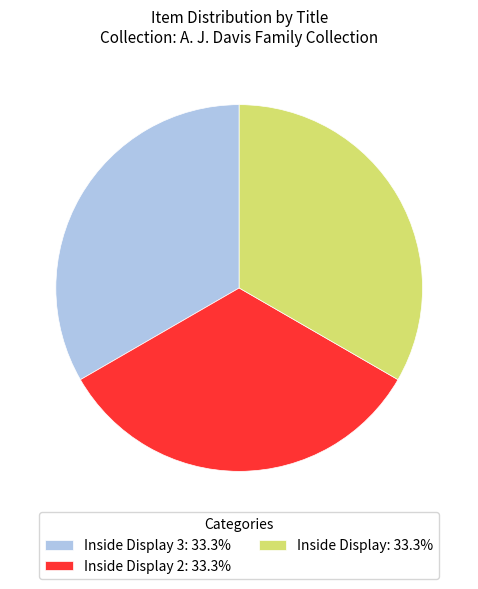

Combined, do Inside Display 3: 33.3% and Inside Display 2: 33.3% account for over 50%?

Yes